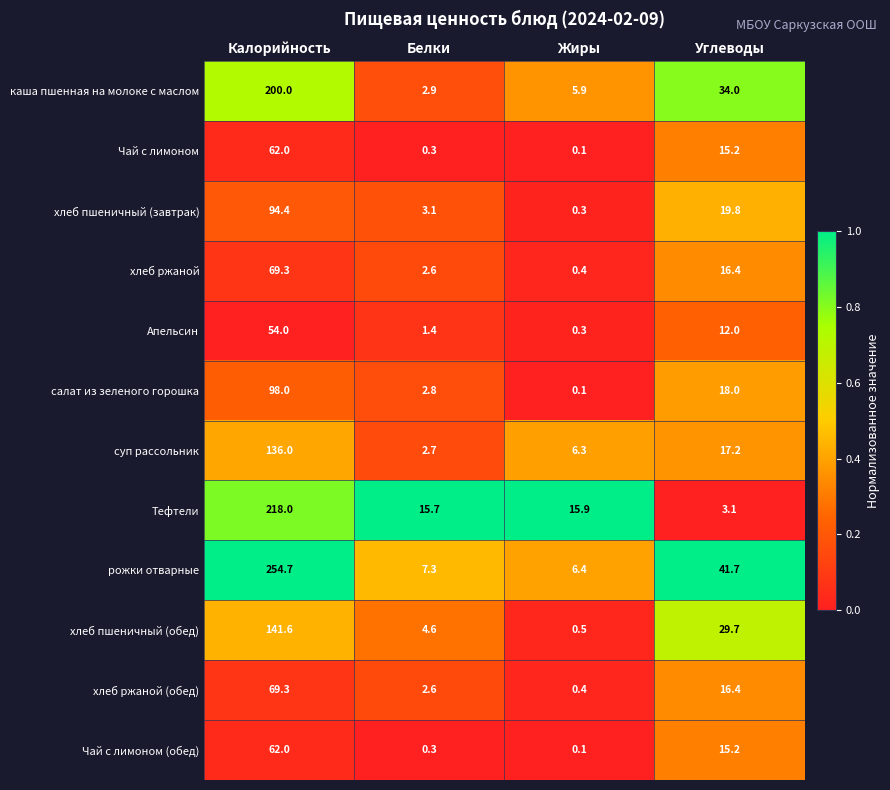

Which category has the highest value in the Чай с лимоном (обед) series?

Калорийность